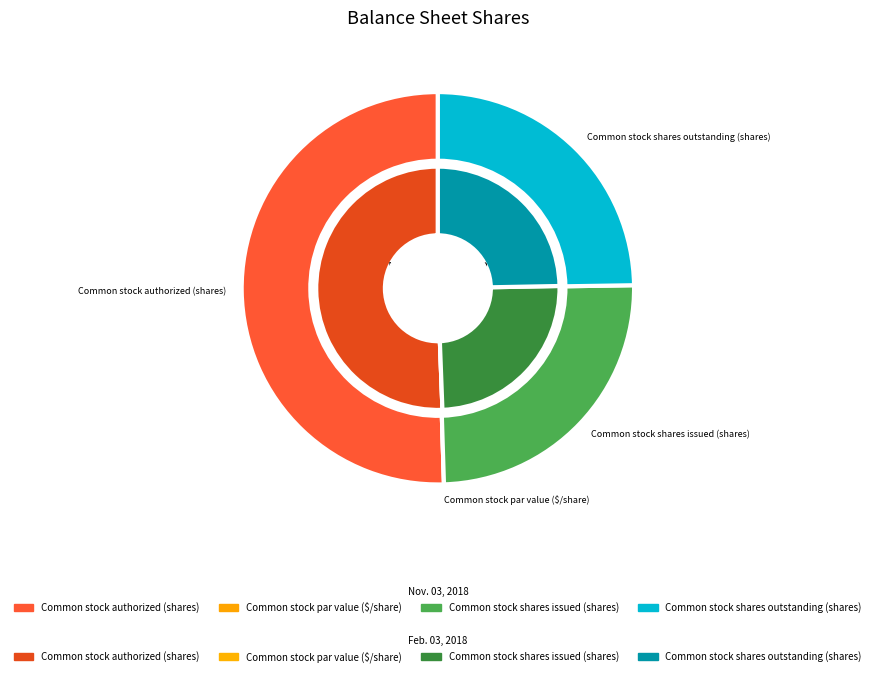

Which category accounts for the majority?

Common stock authorized (shares)